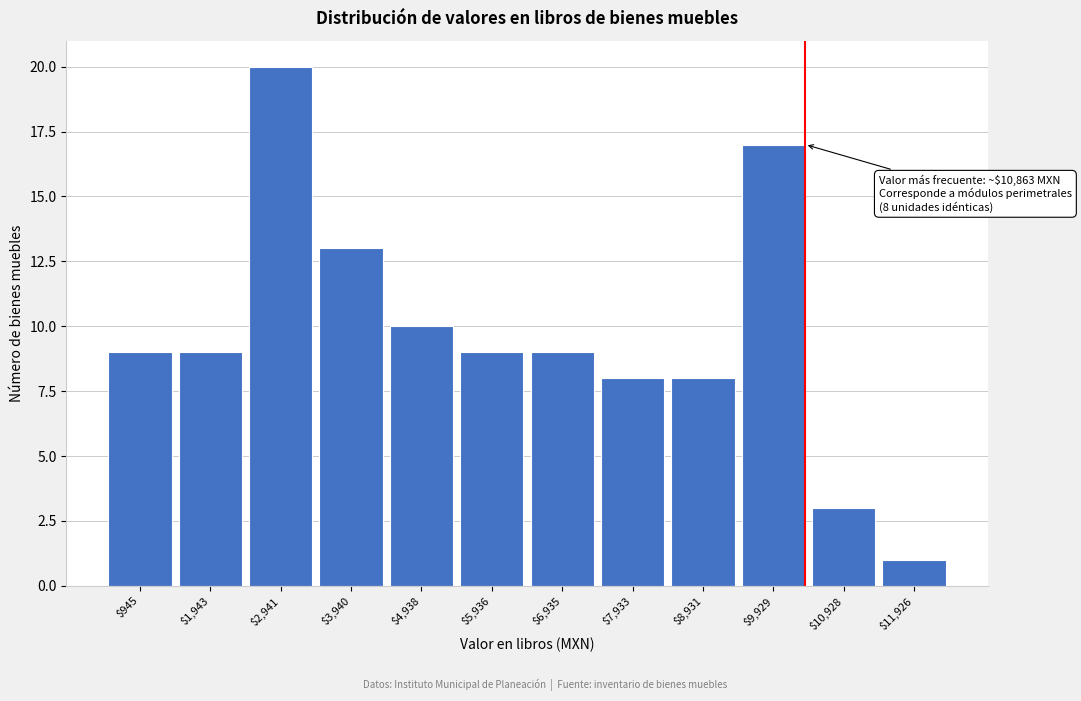

Reading right to left, what are all the values shown in this chart?

1	3	17	8	8	9	9	10	13	20	9	9